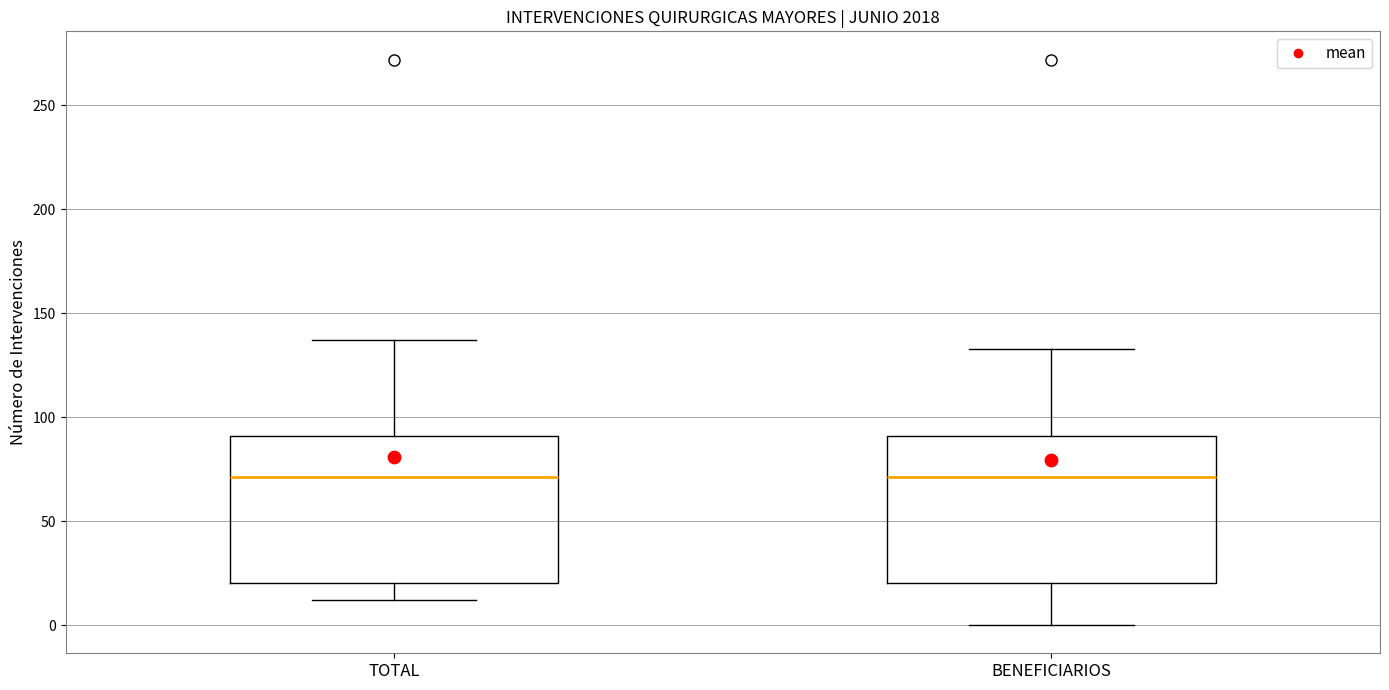

Reading left to right, transcribe this box plot: for each box, give where its median line is, the range the box spans, and where its two whiskers end, as read against the y-axis. The values are not printed on the chart, so give them approximately, as read against the axis.

TOTAL: median 70, box 20 to 90, whiskers 10 to 135
BENEFICIARIOS: median 70, box 20 to 90, whiskers 0 to 135